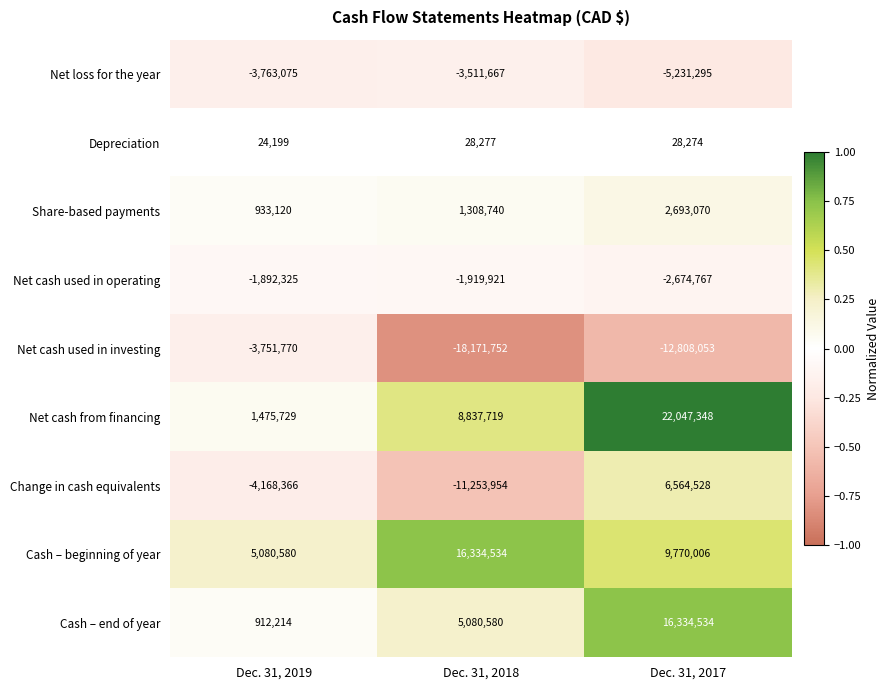

What is the minimum value shown in the chart?

-0.8